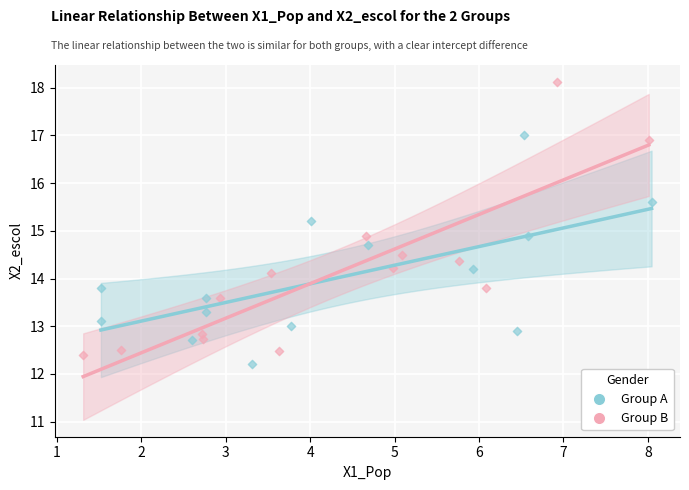

Which series contains the highest Y value?

Group B